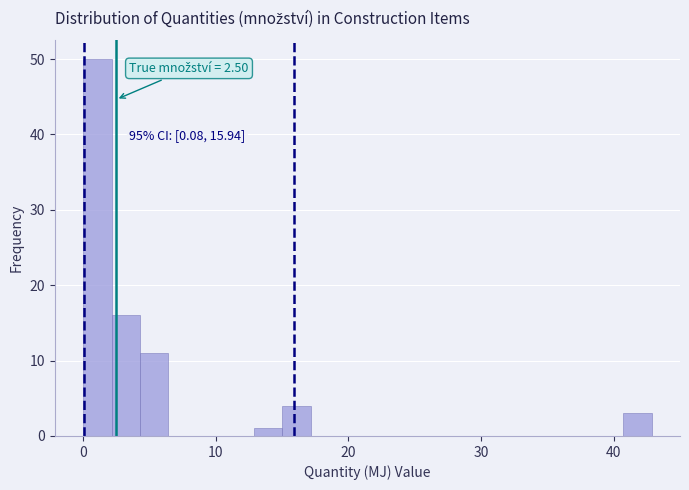

Read against the x-axis, roughly where is the centre of the tallest bar?

1